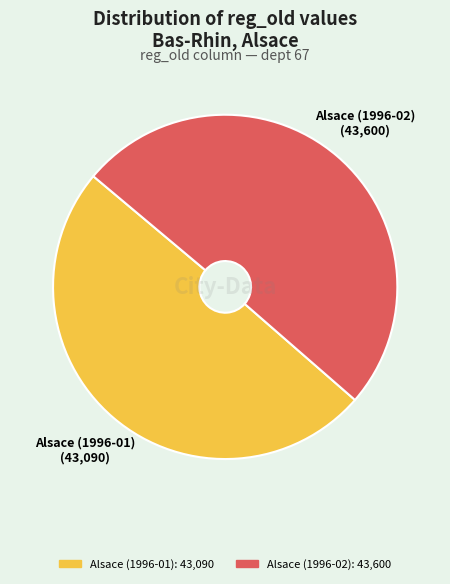

What is the ratio of the value at Alsace (1996-01) to the value at Alsace (1996-02)?

1.0